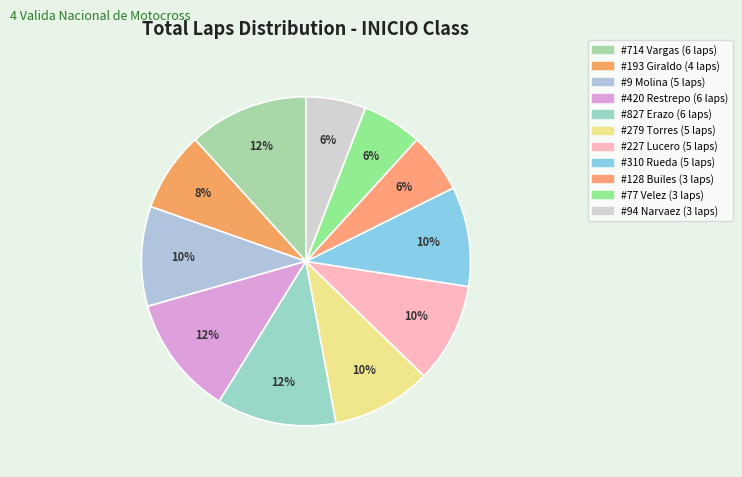

To the nearest percent, what is the average slice percentage?

9%